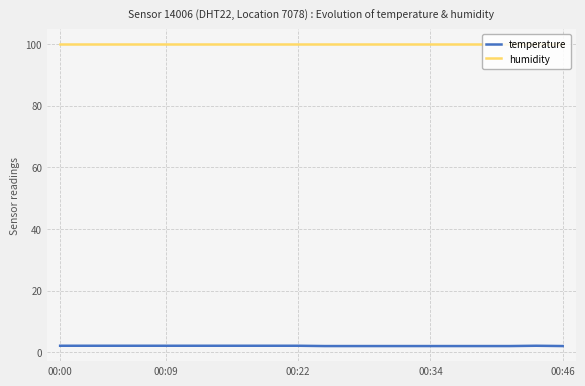

True or false: temperature and humidity intersect in this chart.

False